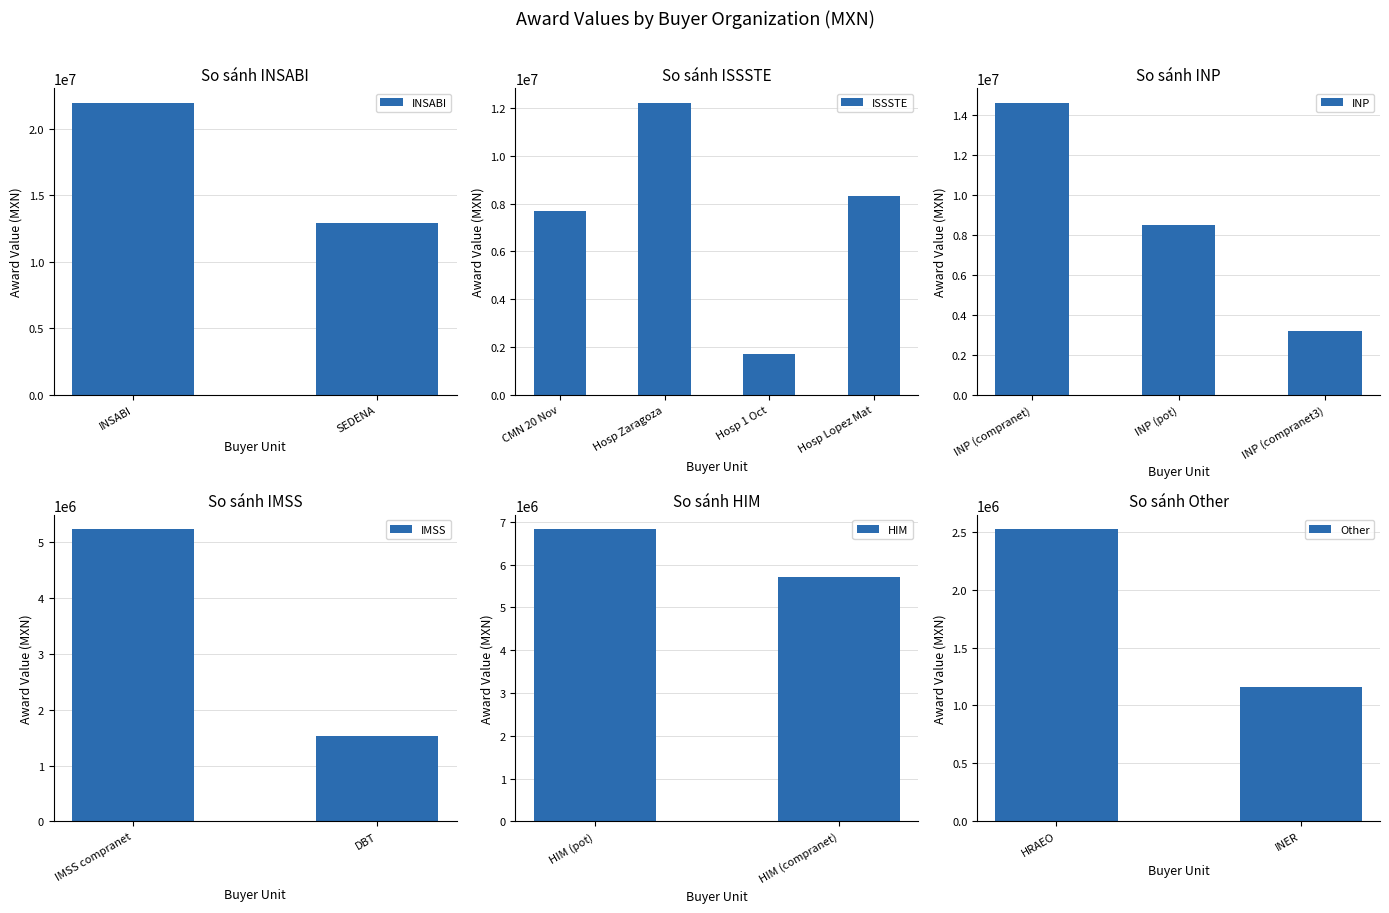

List the labels in order of INSABI value, smallest first.

SEDENA, INSABI